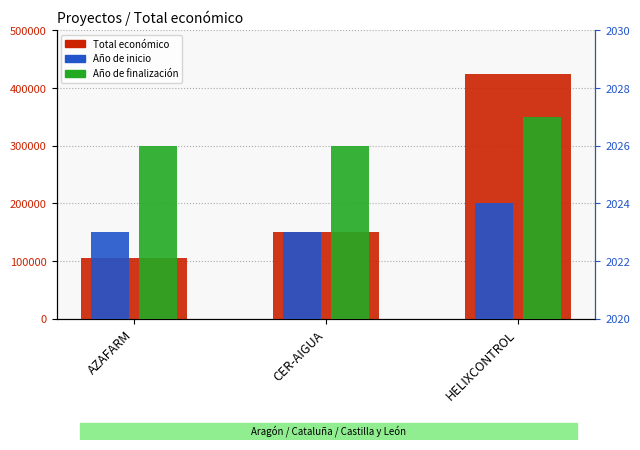

What position from the left is CER-AIGUA?

2